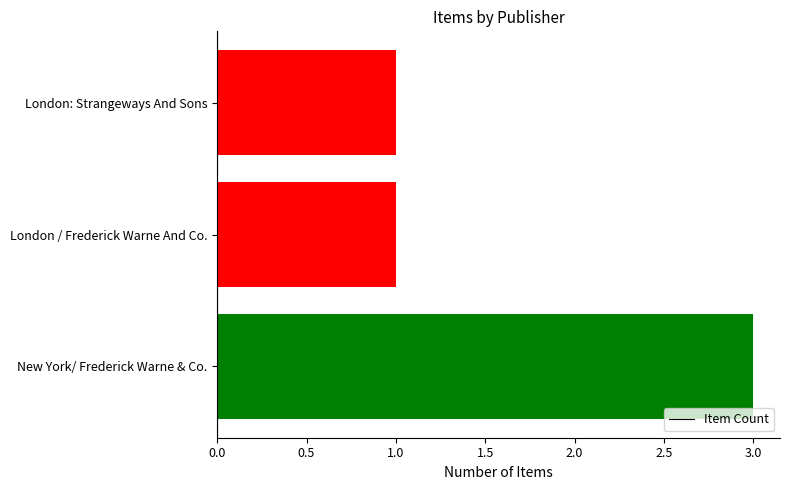

What is the greatest value displayed?

3